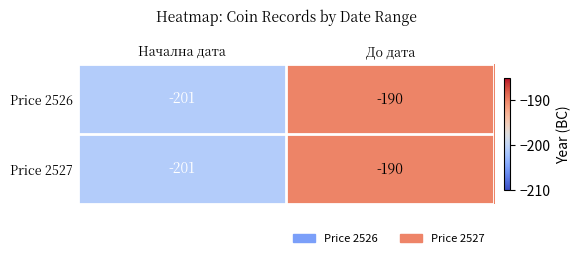

What is the sum of the Price 2527 values at До дата and Начална дата?

-391